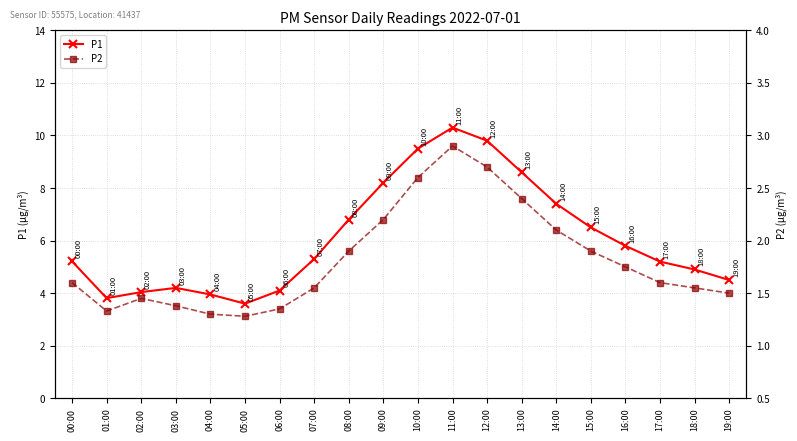

What is the total value across all series at 01:00?

5.1